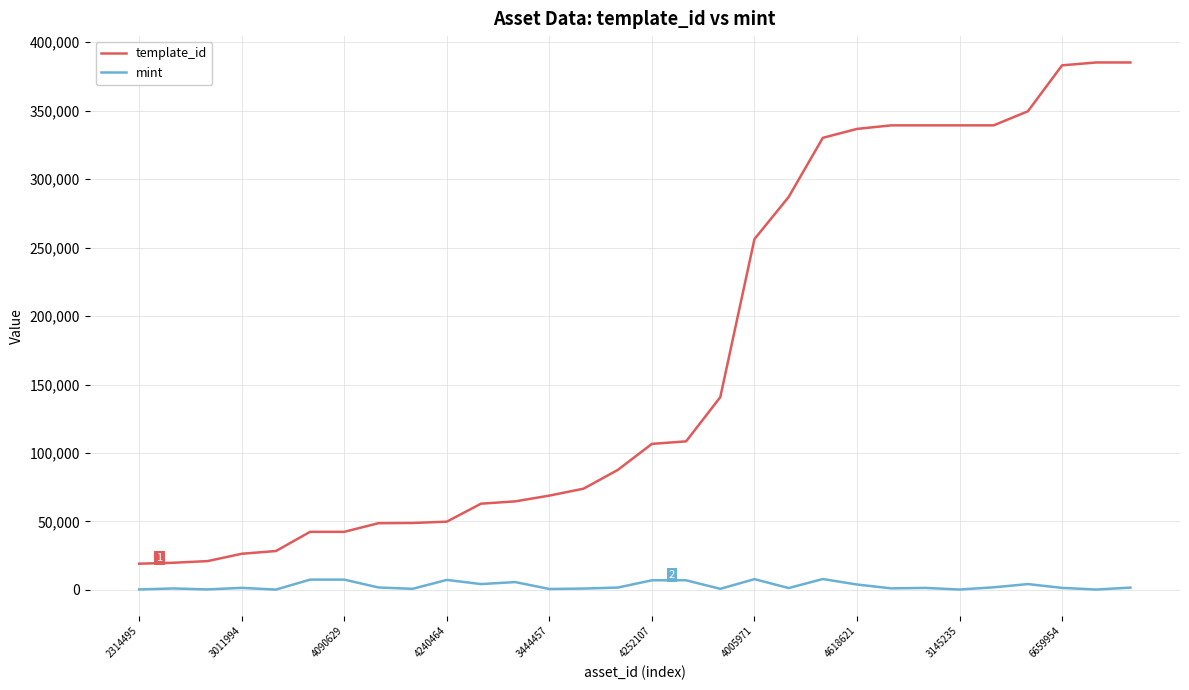

Rank the series by their maximum value, from lowest to highest.

mint, template_id